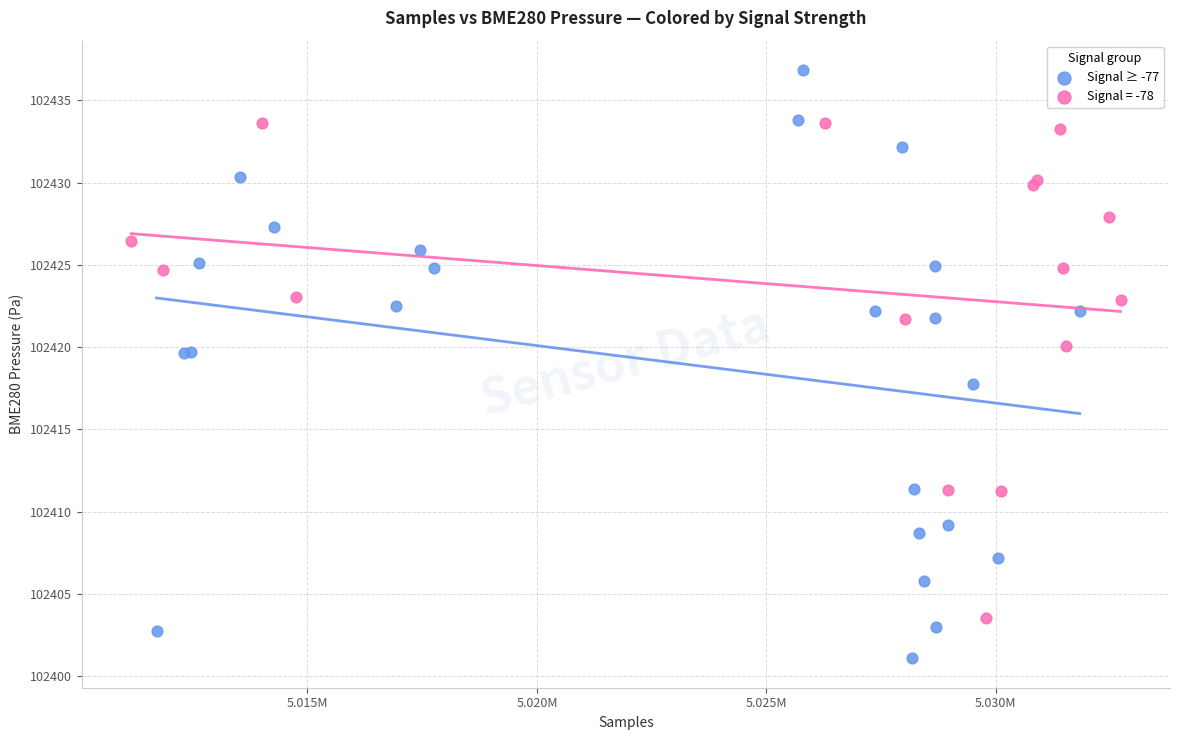

Which series reaches the maximum Y coordinate?

Signal ≥ -77